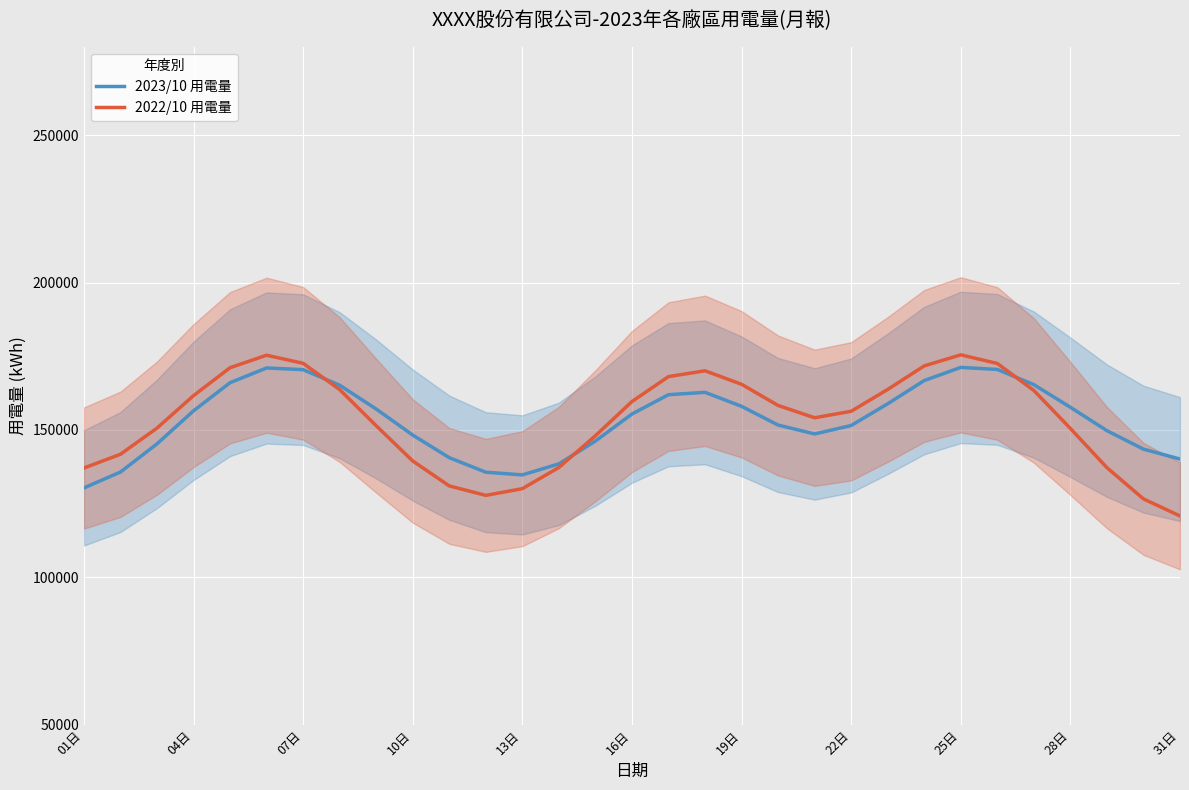

What is the highest value of the 2023/10 用電量 series?

171220.8